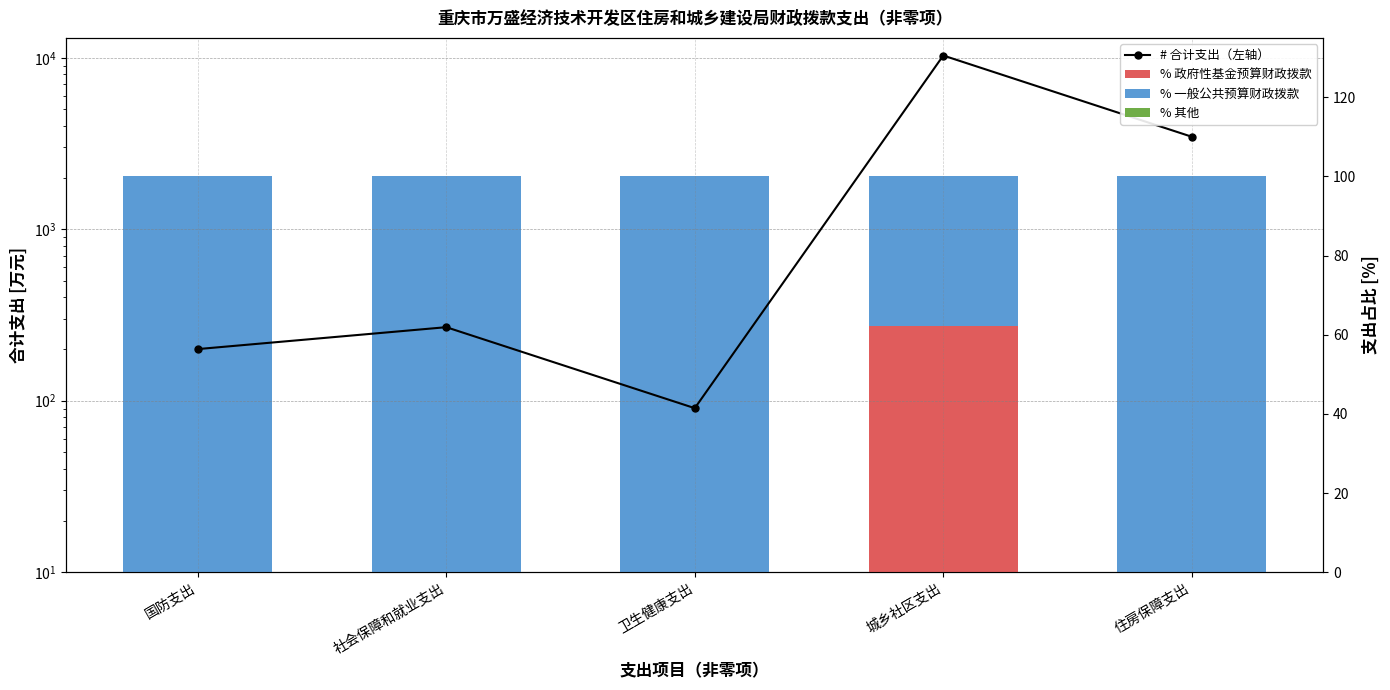

Which has a higher value, 社会保障和就业支出 or 国防支出?

社会保障和就业支出